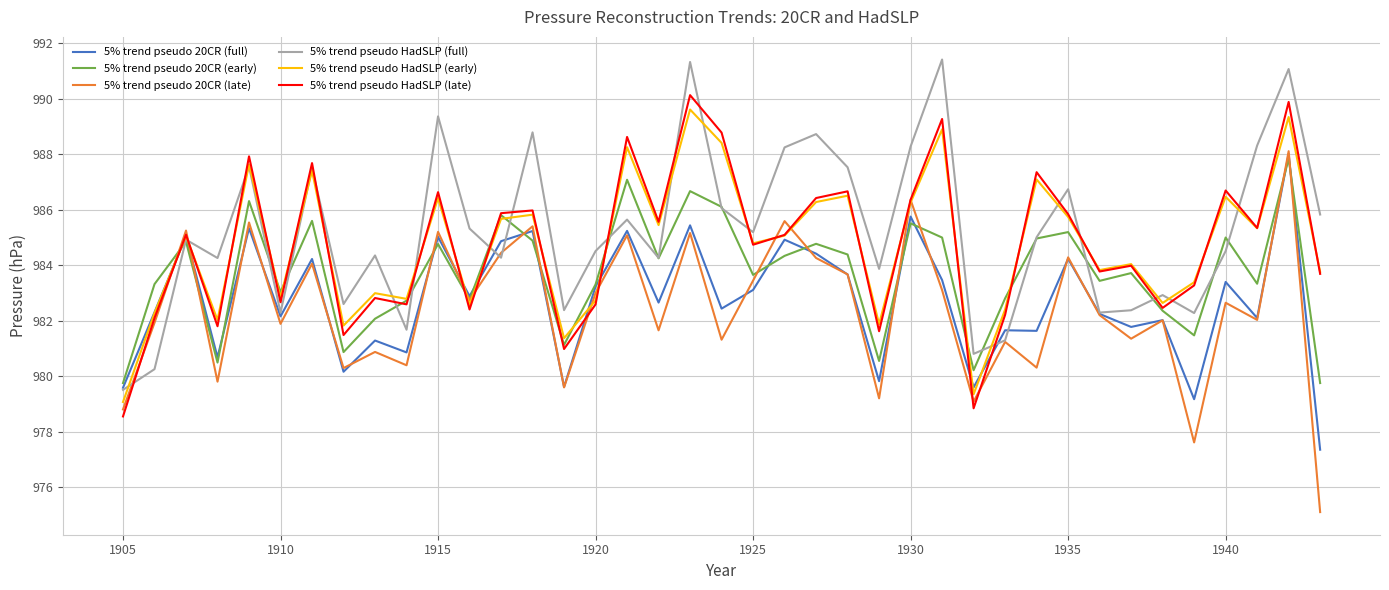

Which series has the widest spread of values?

5% trend pseudo 20CR (late)